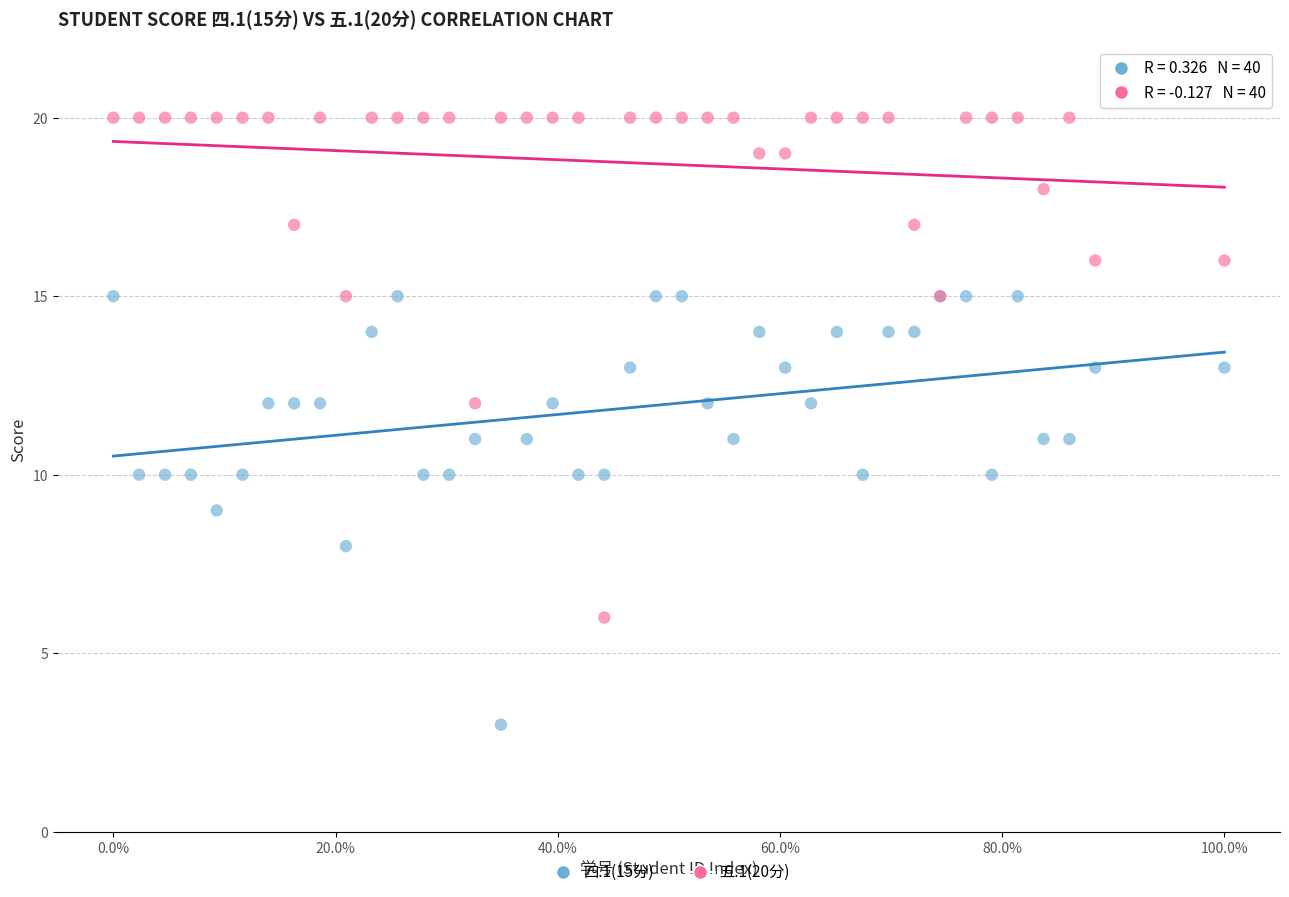

Which series contains the lowest Y value?

四.1(15分)